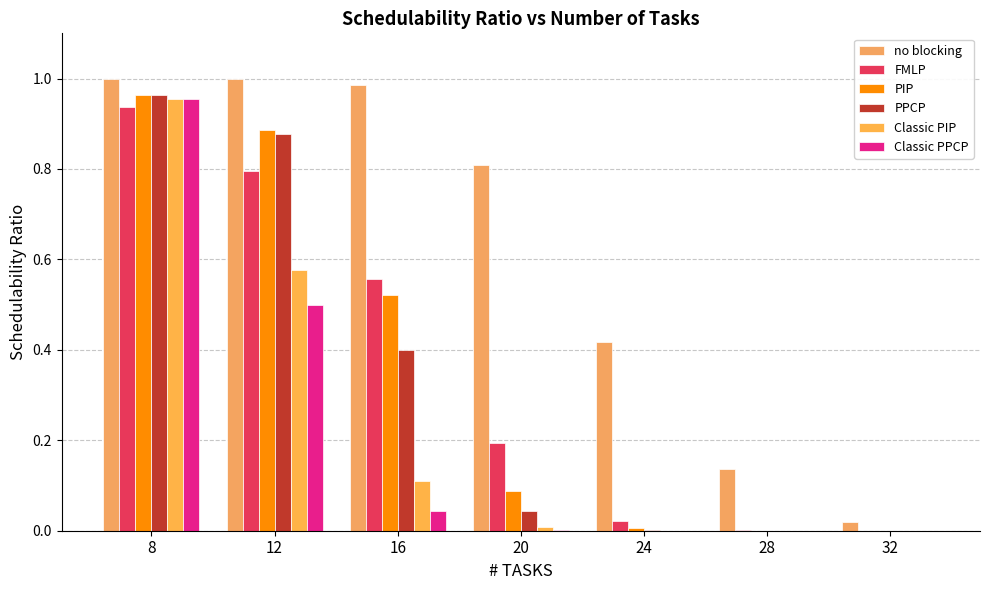

What is the sum of the FMLP values at 32 and 8?

0.9